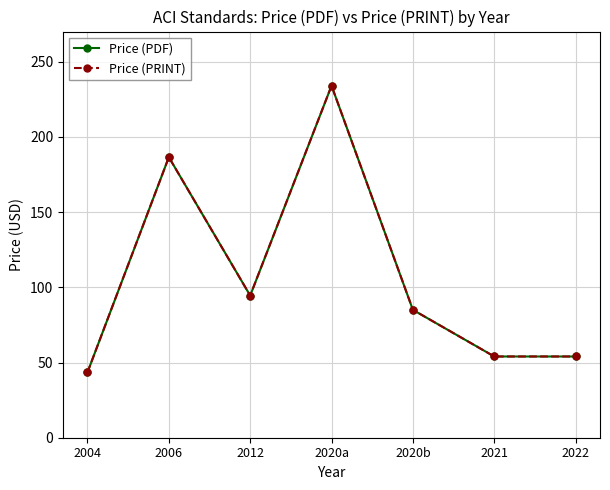

Reading right to left, list all the values displayed in this chart.

Price (PDF): 2022=54.0	2021=54.0	2020b=85.0	2020a=234.0	2012=94.5	2006=186.5	2004=43.5
Price (PRINT): 2022=54.0	2021=54.0	2020b=85.0	2020a=234.0	2012=94.5	2006=186.5	2004=43.5